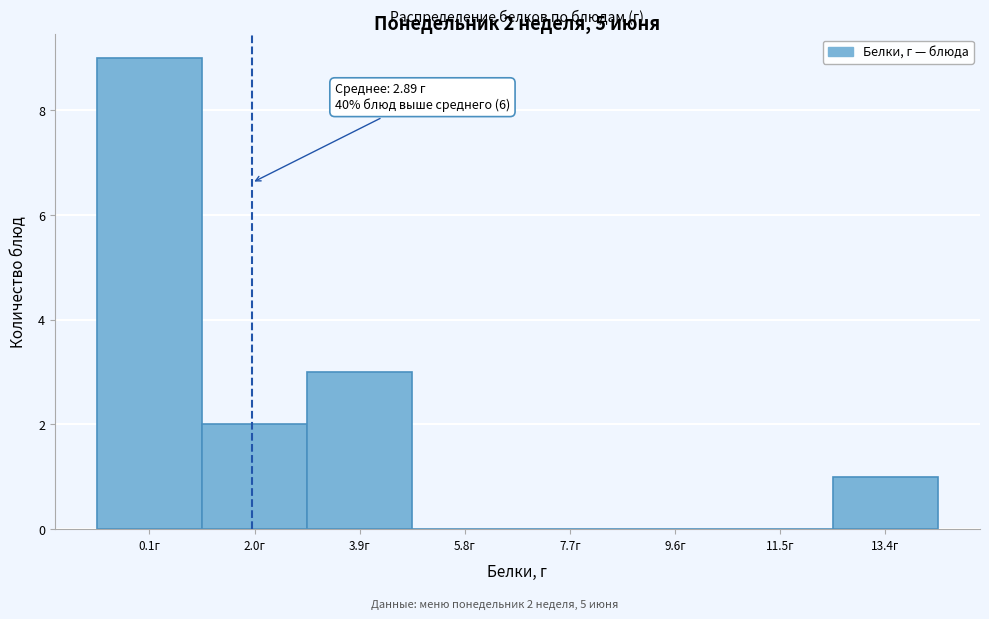

Reading left to right, transcribe all the data shown in this chart.

0.1г=9	2.0г=2	3.9г=3	5.8г=0	7.7г=0	9.6г=0	11.5г=0	13.4г=1